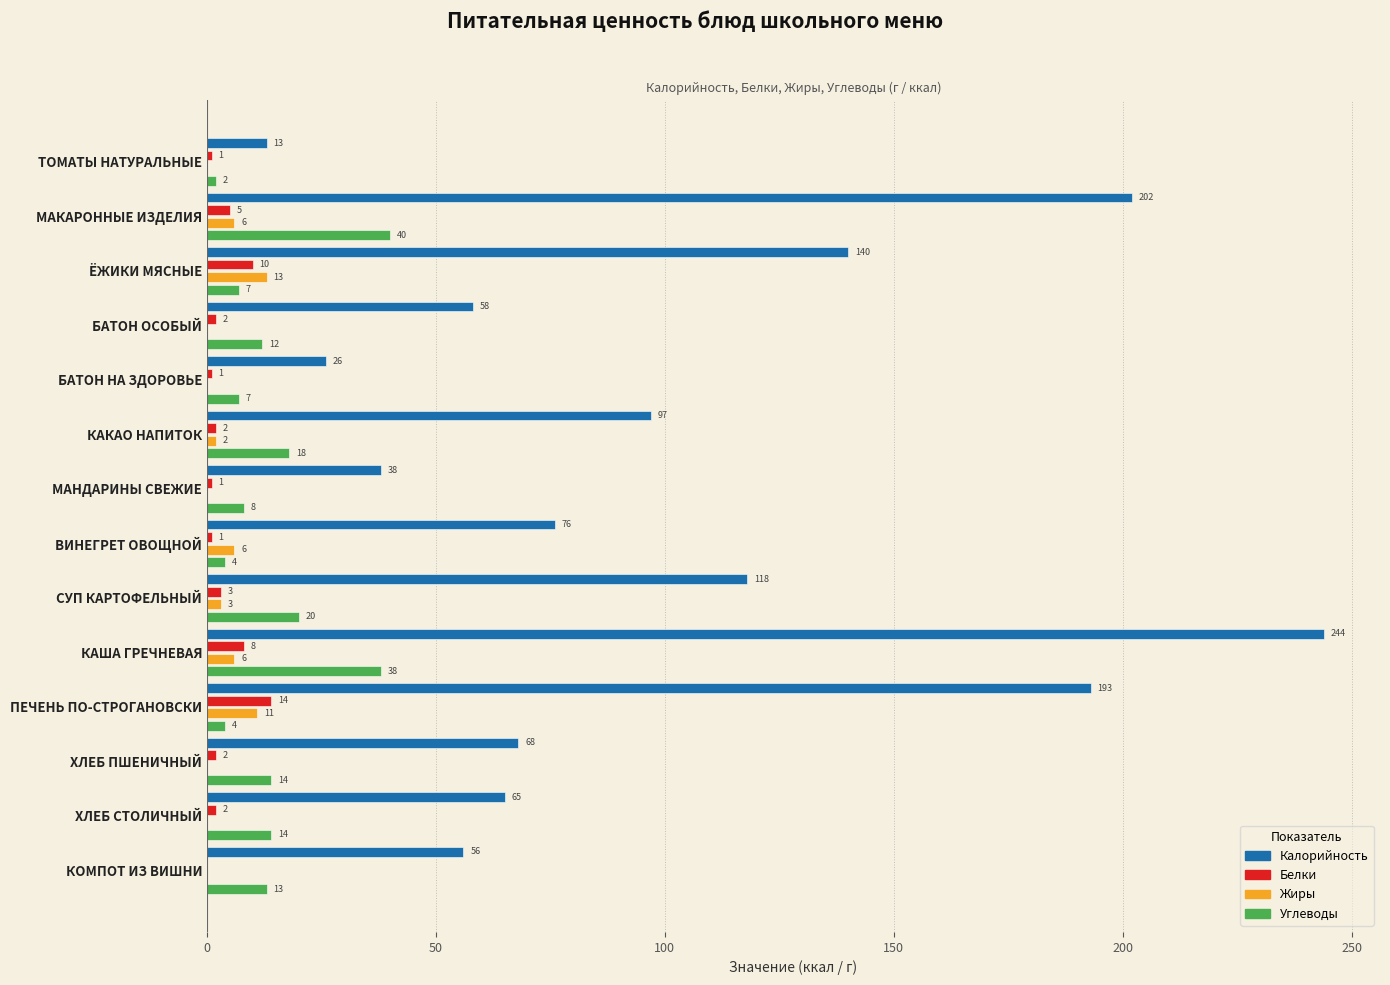

At which category is the sum across all series the highest?

КАША ГРЕЧНЕВАЯ